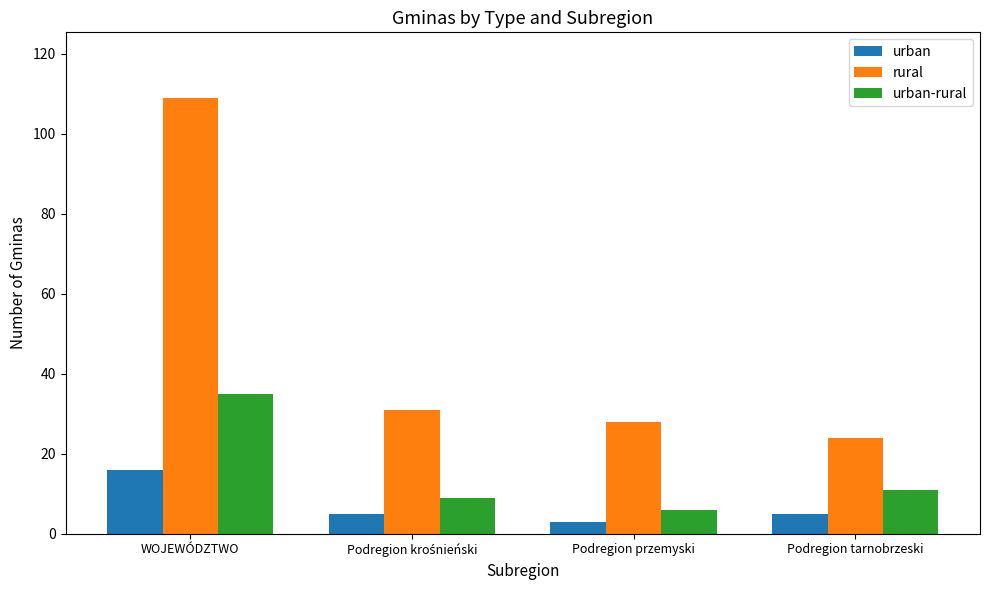

List the series in order of their peak value, highest first.

rural, urban-rural, urban